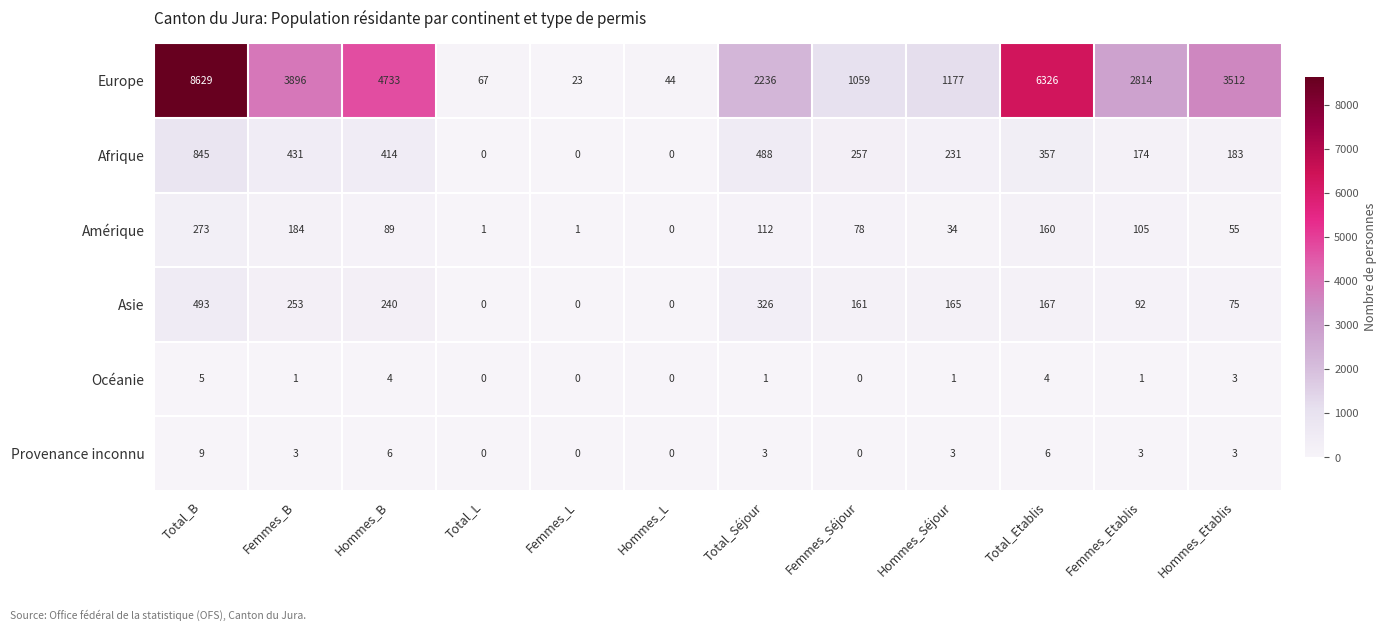

At Total_B, list the series in order from largest to smallest.

Europe, Afrique, Asie, Amérique, Provenance inconnu, Océanie